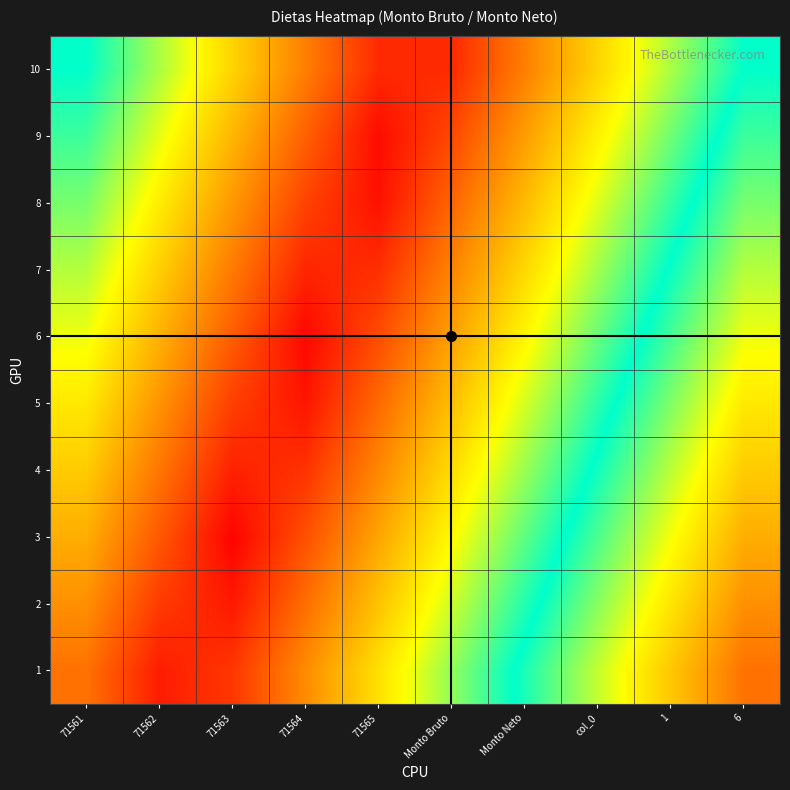

Rank the series by their maximum value, from highest to lowest.

1, 2, 3, 4, 5, 6, 7, 8, 9, 10